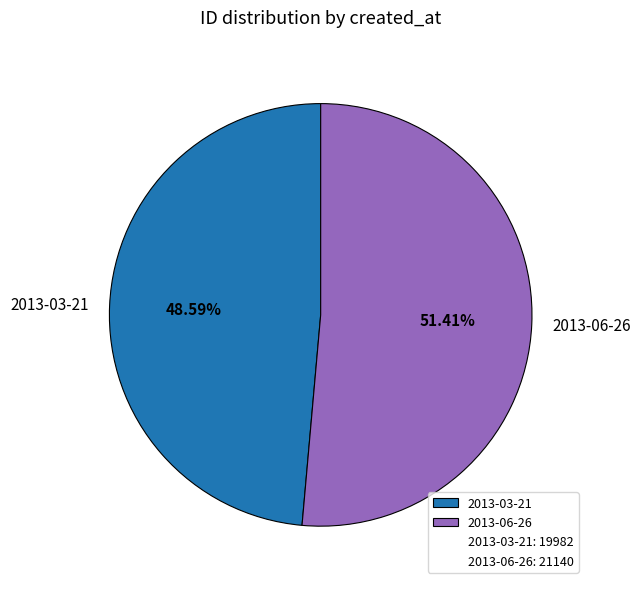

How many segments does this pie chart have?

2